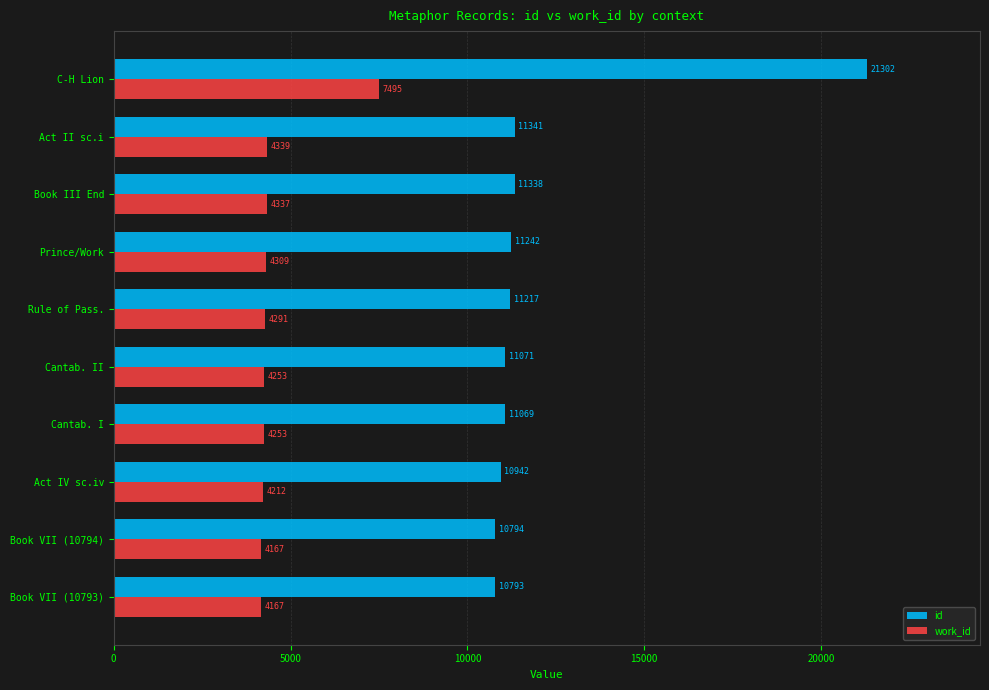

What are all the series names shown in the legend?

id, work_id